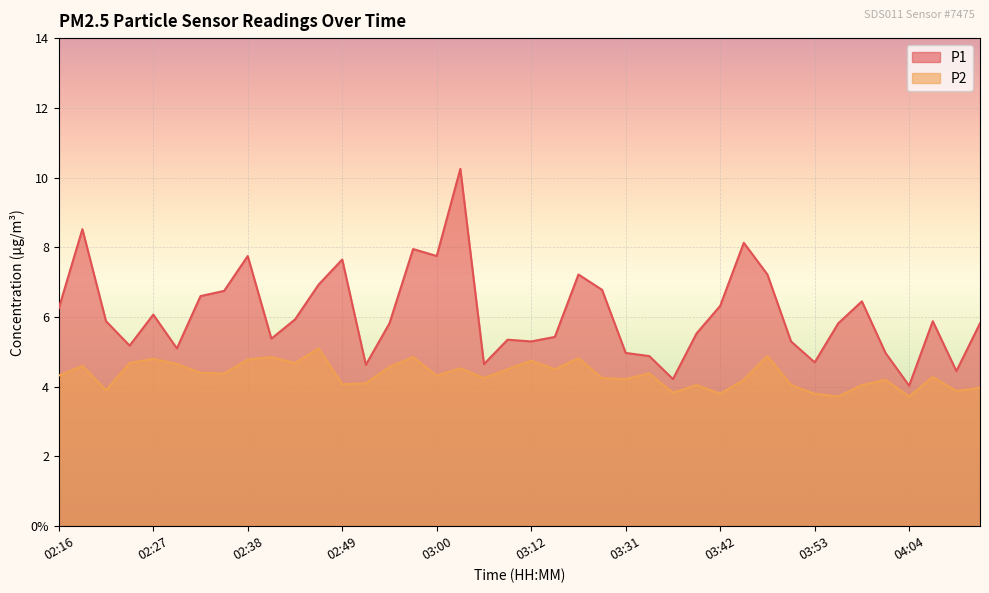

List the series in order of their overall mean, lowest first.

P2, P1